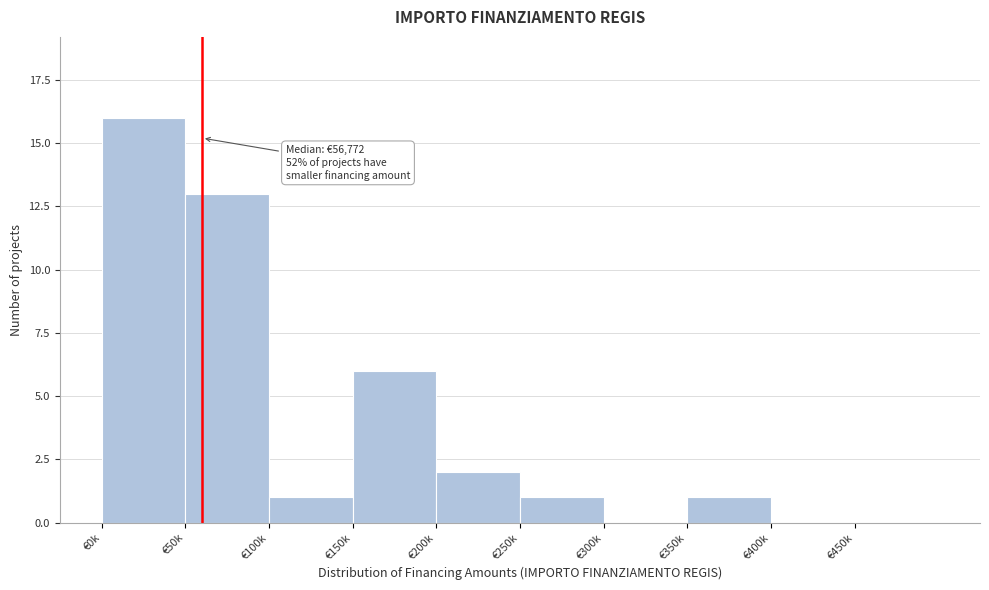

Reading right to left, transcribe all the data shown in this chart.

€450k=0	€400k=0	€350k=1	€300k=0	€250k=1	€200k=2	€150k=6	€100k=1	€50k=13	€0k=16